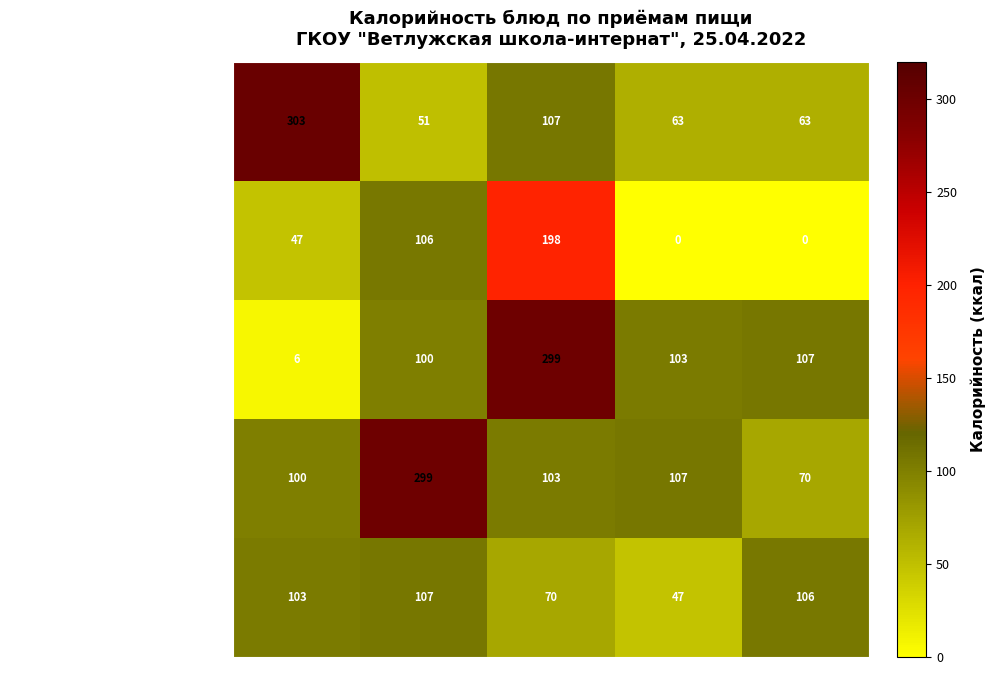

At which label does компот из кураги reach its minimum?

Обед (1 блюдо)